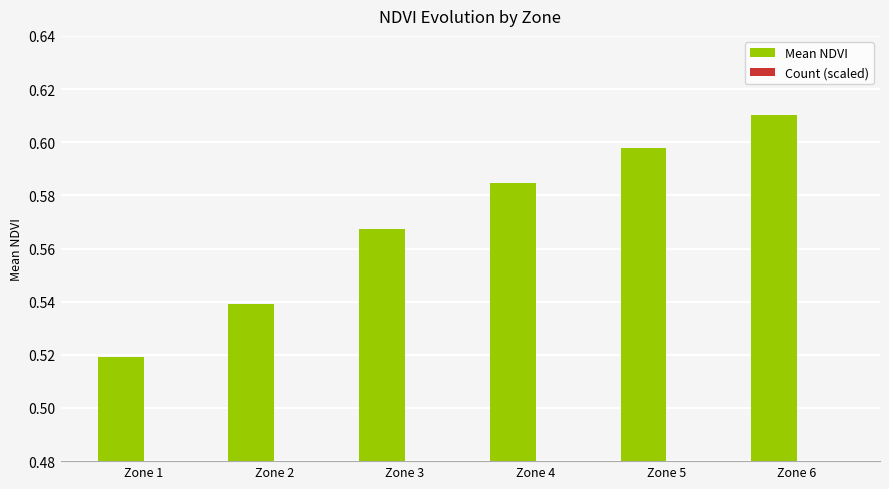

What is the difference between the maximum and minimum values in the Mean NDVI series?

0.1